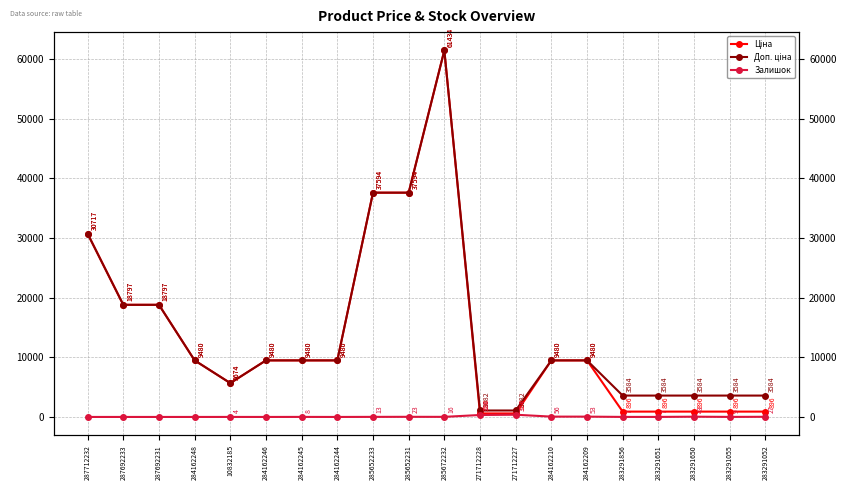

Which series has the largest range (max minus min)?

Ціна